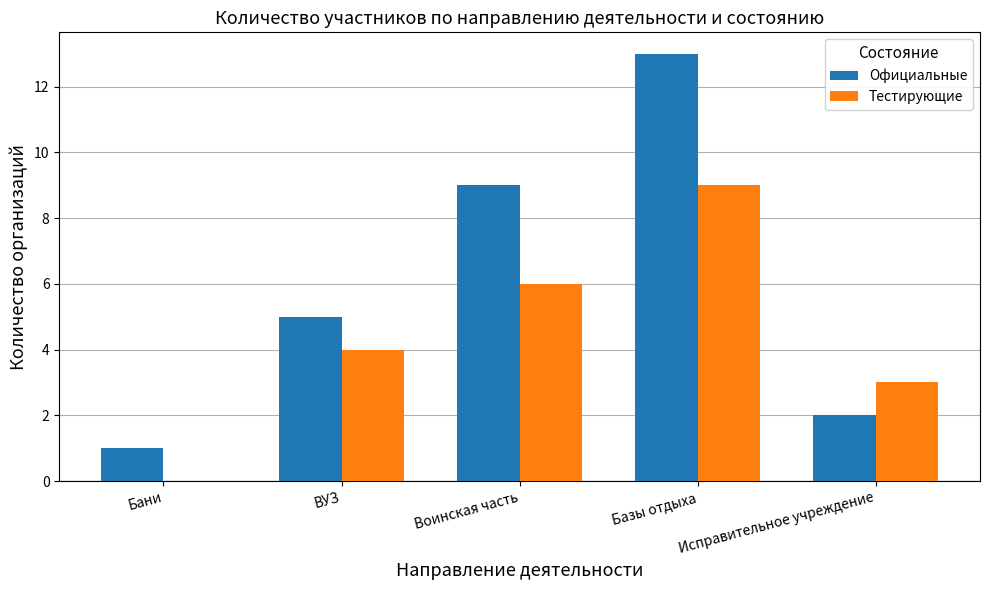

How many categories are shown in the chart?

5